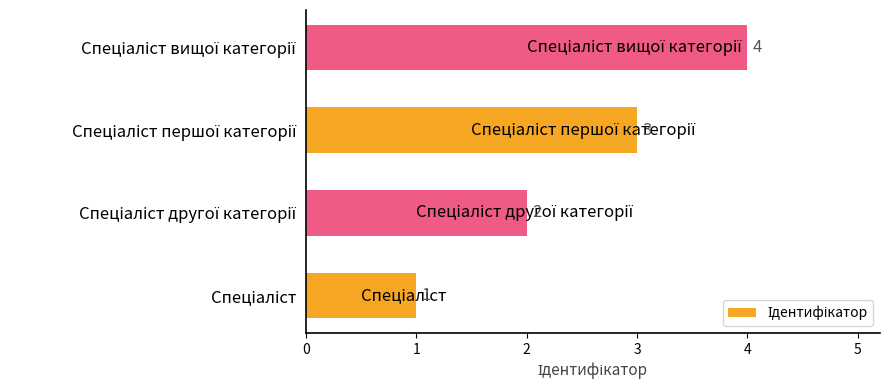

What is the difference between the maximum and minimum values?

3